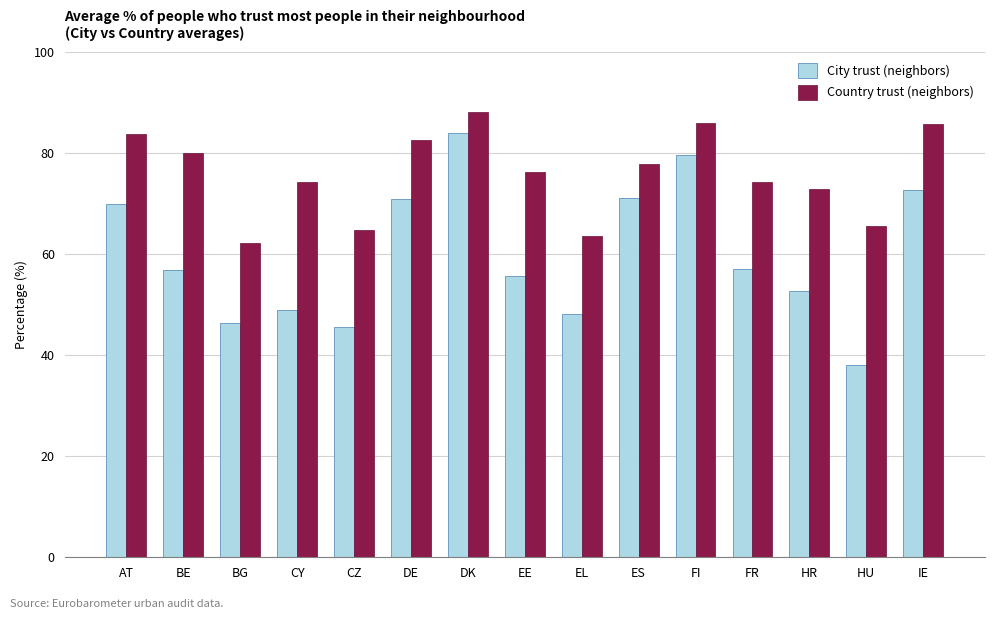

Count the number of categories in the chart.

15